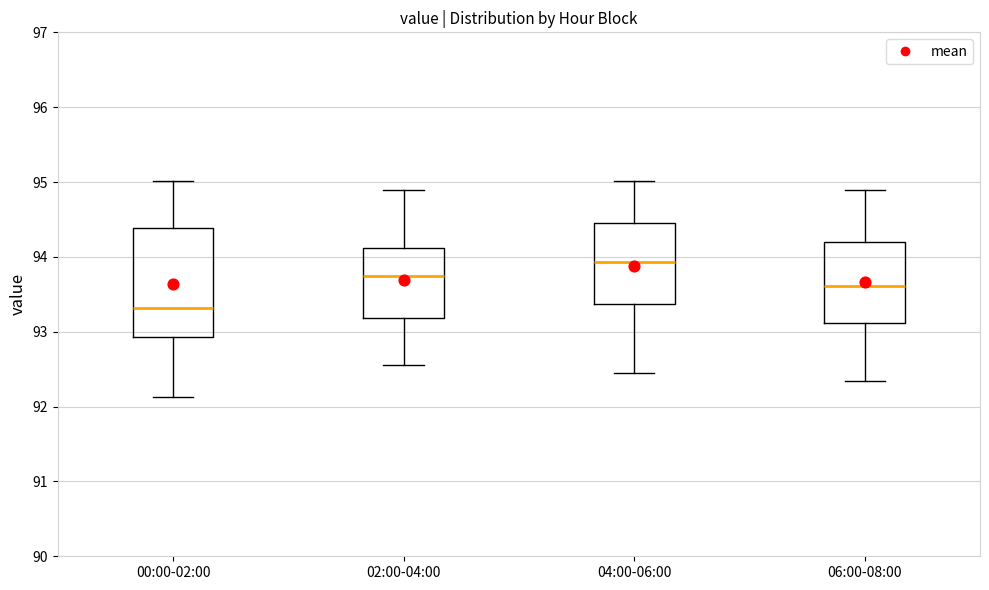

Which box is the tallest, from its lower edge to its upper edge?

00:00-02:00